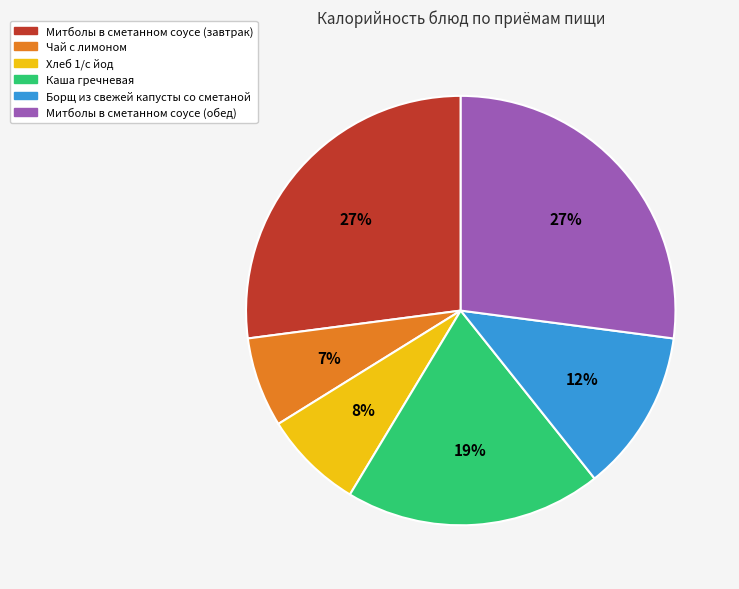

Which category has the smallest portion of the pie?

Чай с лимоном